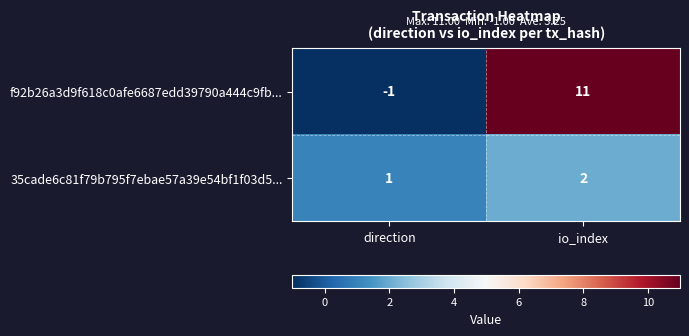

Which series has the largest total across all categories?

f92b26a3d9f618c0afe6687edd39790a444c9fb...